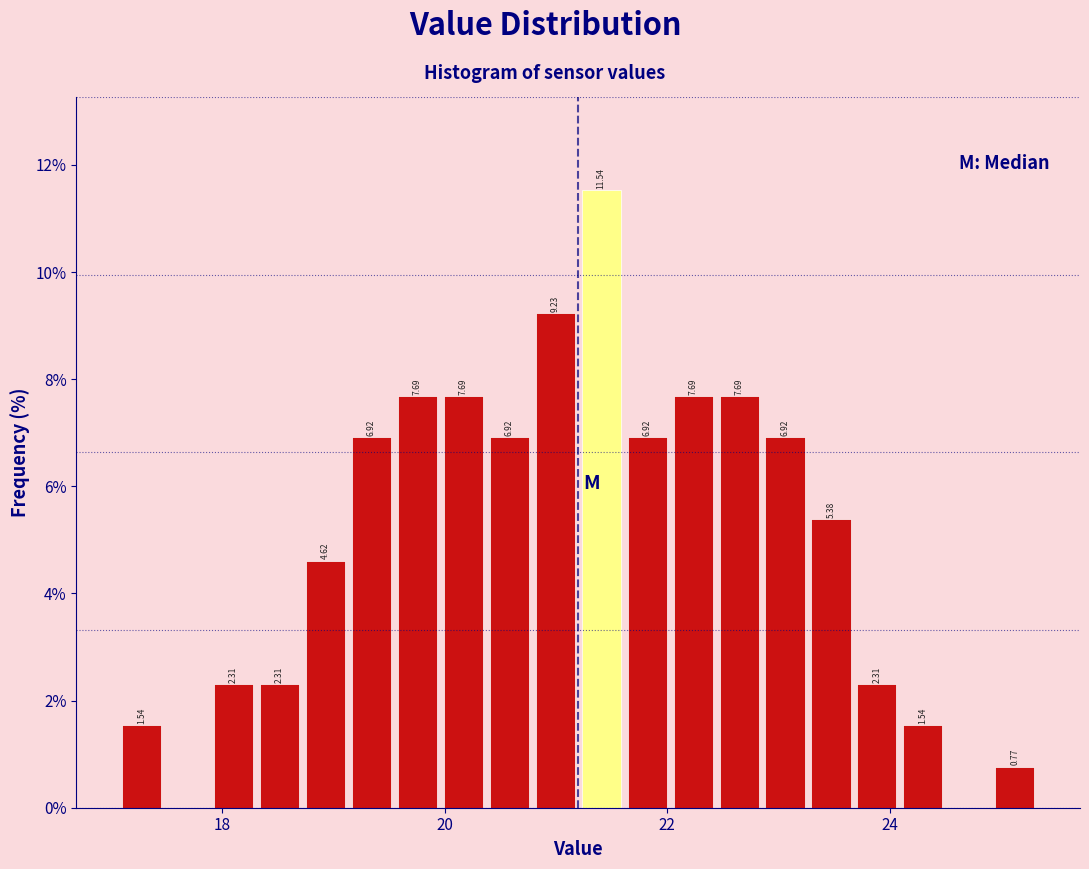

Read against the x-axis, roughly where is the centre of the tallest bar?

21.4